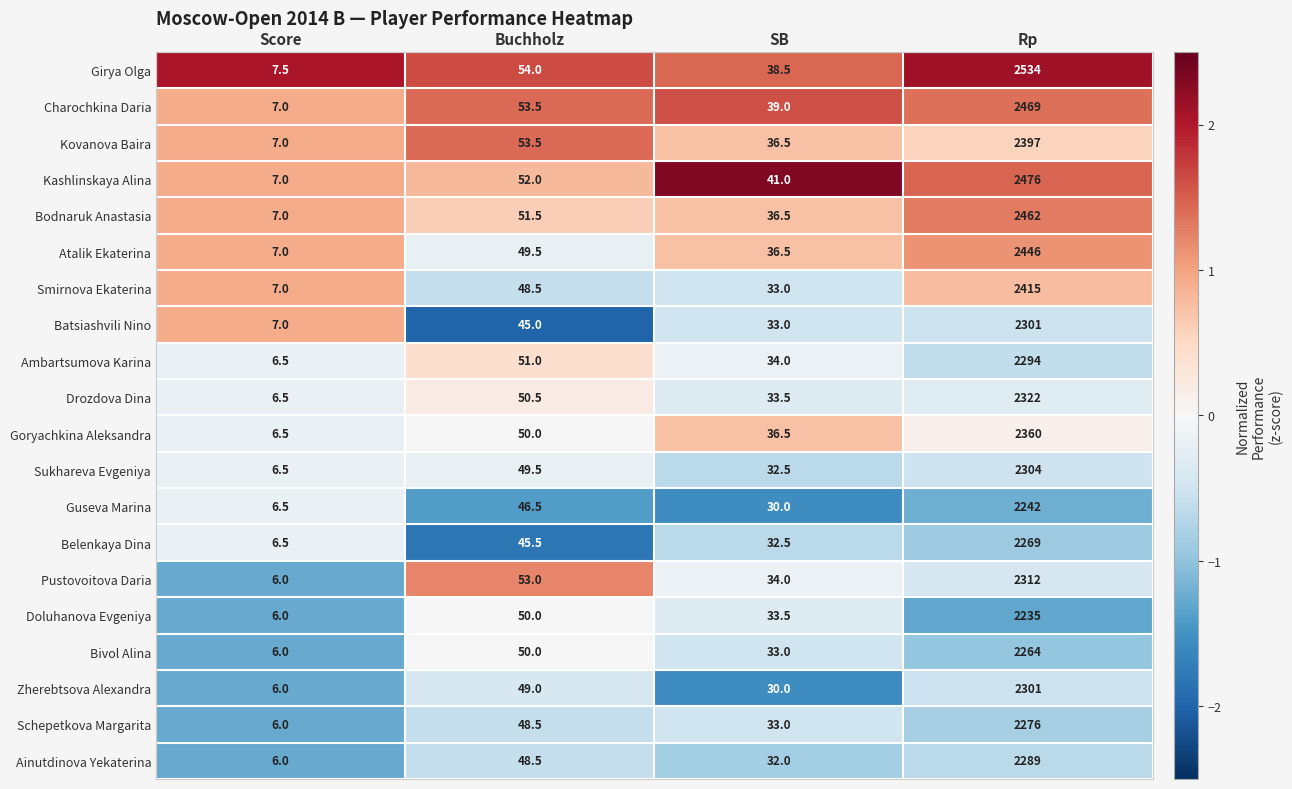

Rank the categories by Pustovoitova Daria value from highest to lowest.

Rp, Buchholz, SB, Score